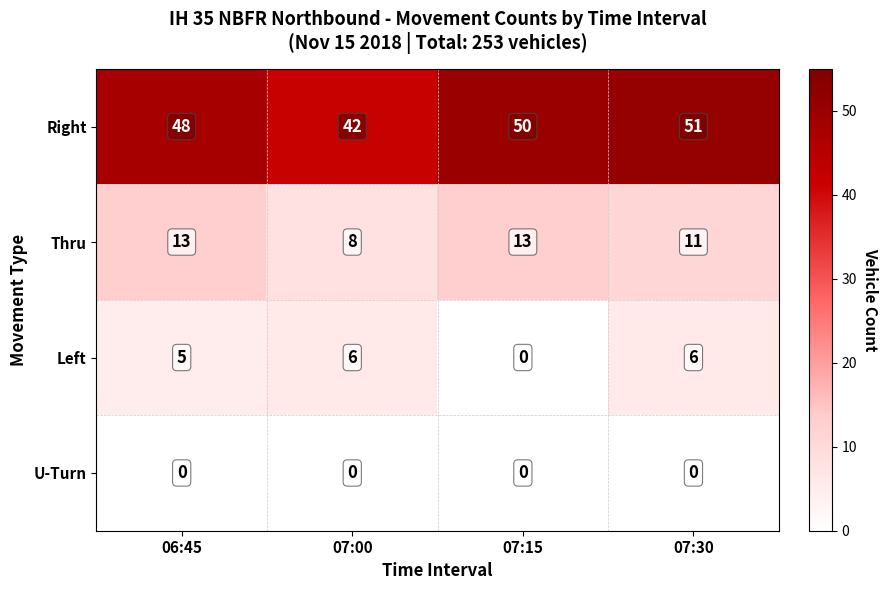

How many distinct data groups are displayed?

4